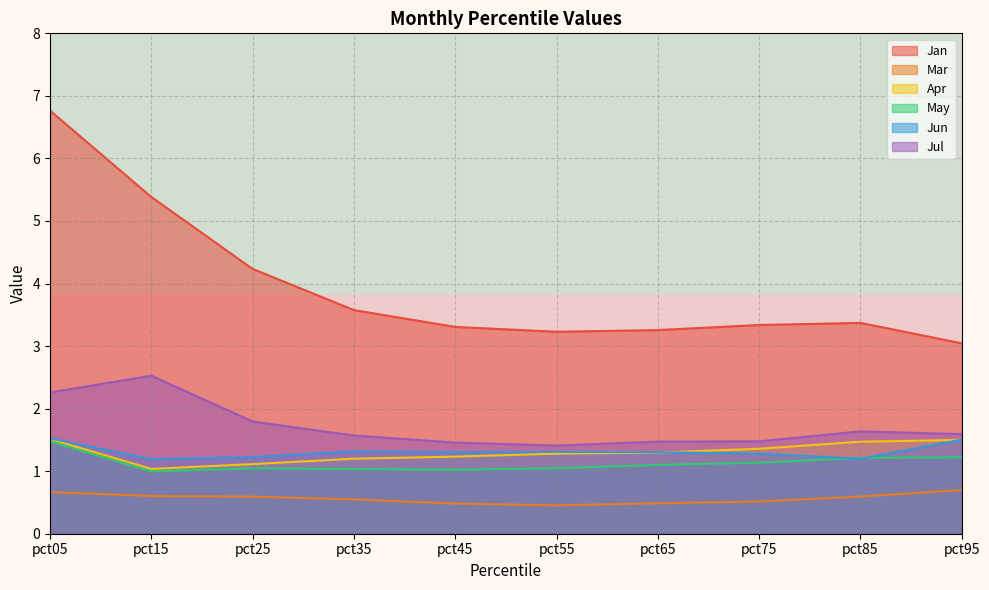

How many lines are shown in the chart?

6